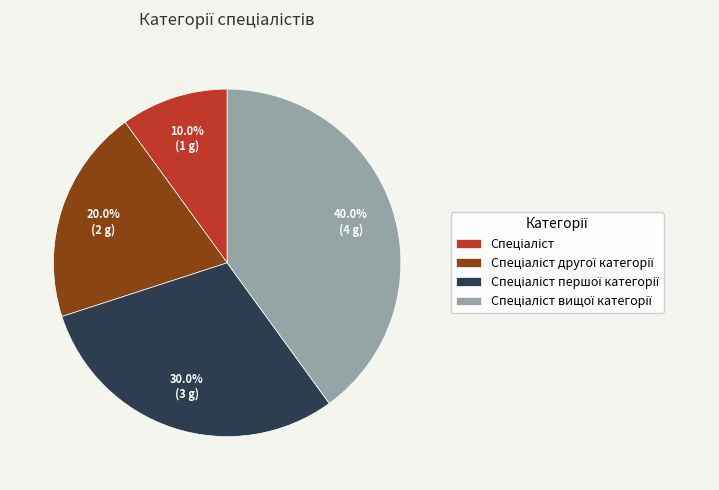

Is there any slice that represents more than half of the pie?

No